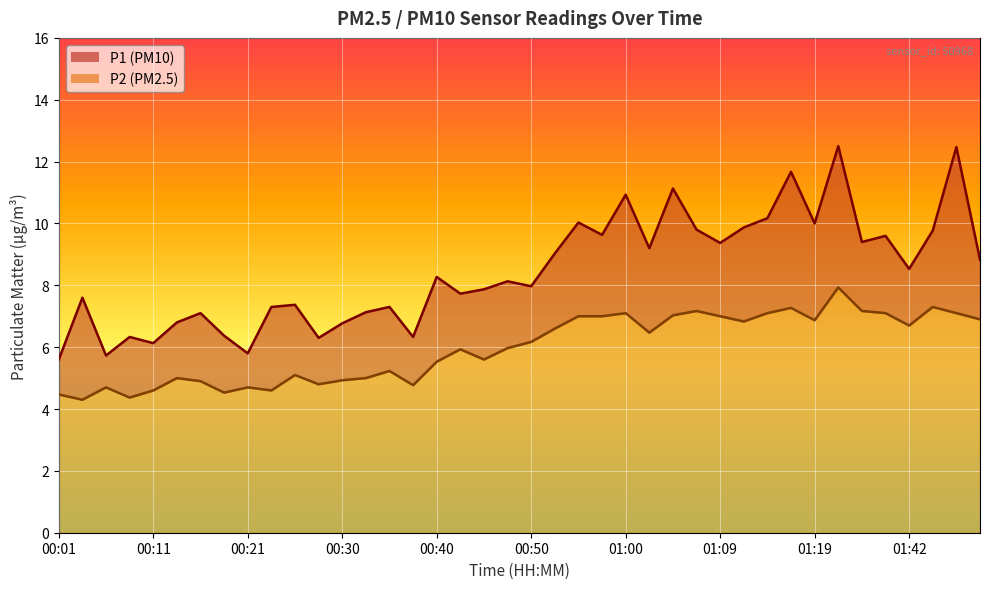

How many values in the P2 series are below 6?

20